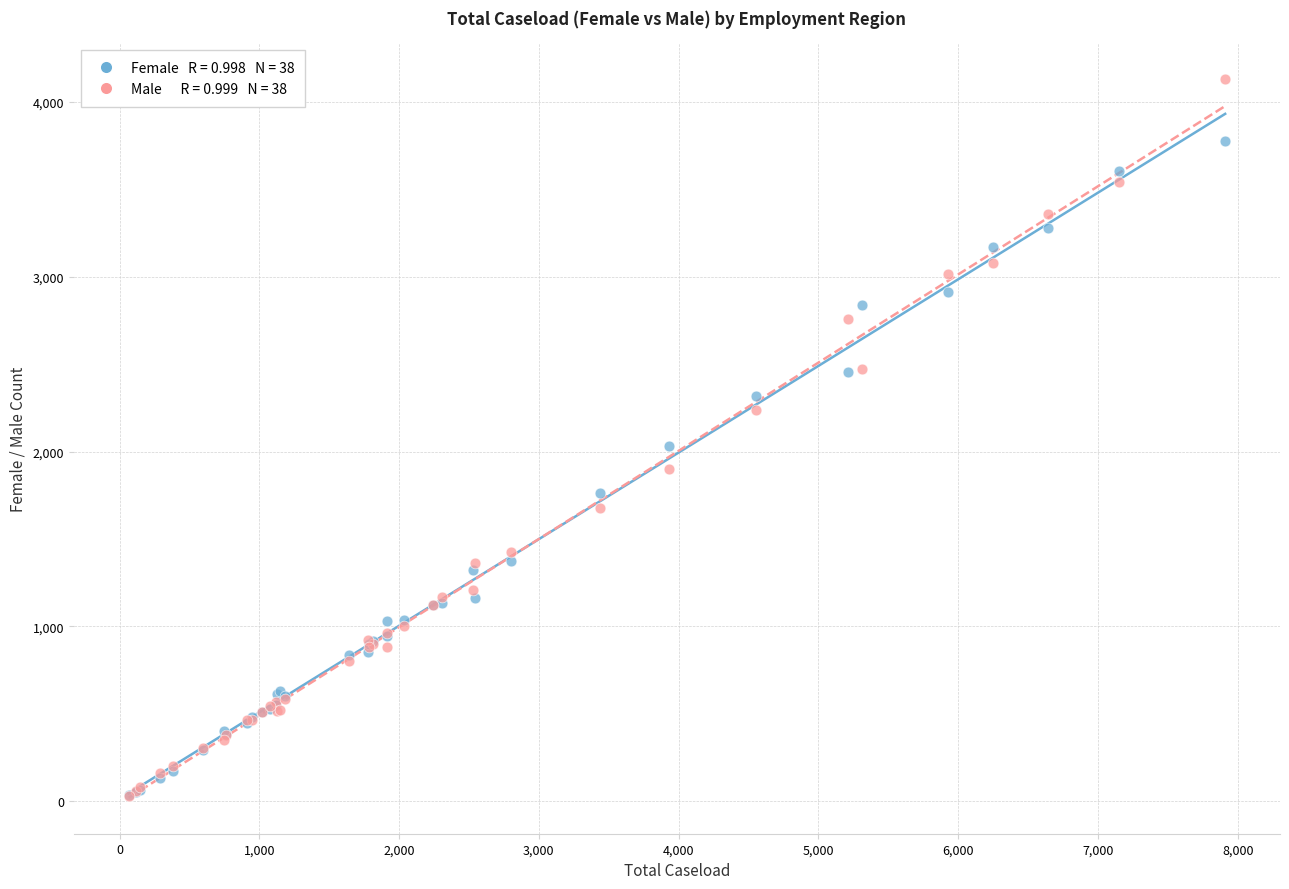

Across all series, what Y value is closest to 2080?

2030